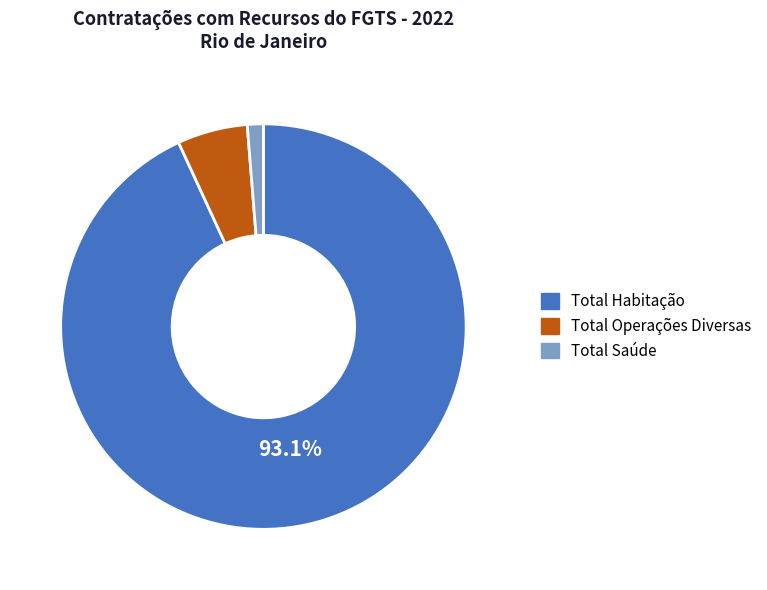

Between Total Saúde and Total Habitação, which is larger?

Total Habitação